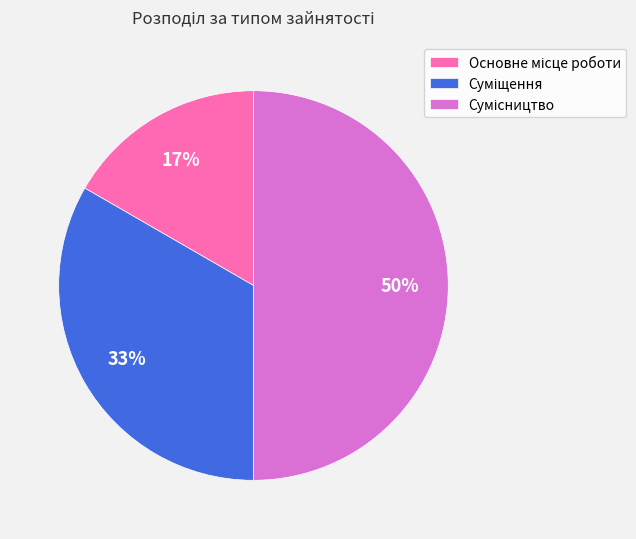

To the nearest percent, what is the difference between the largest and smallest slice percentages?

33%